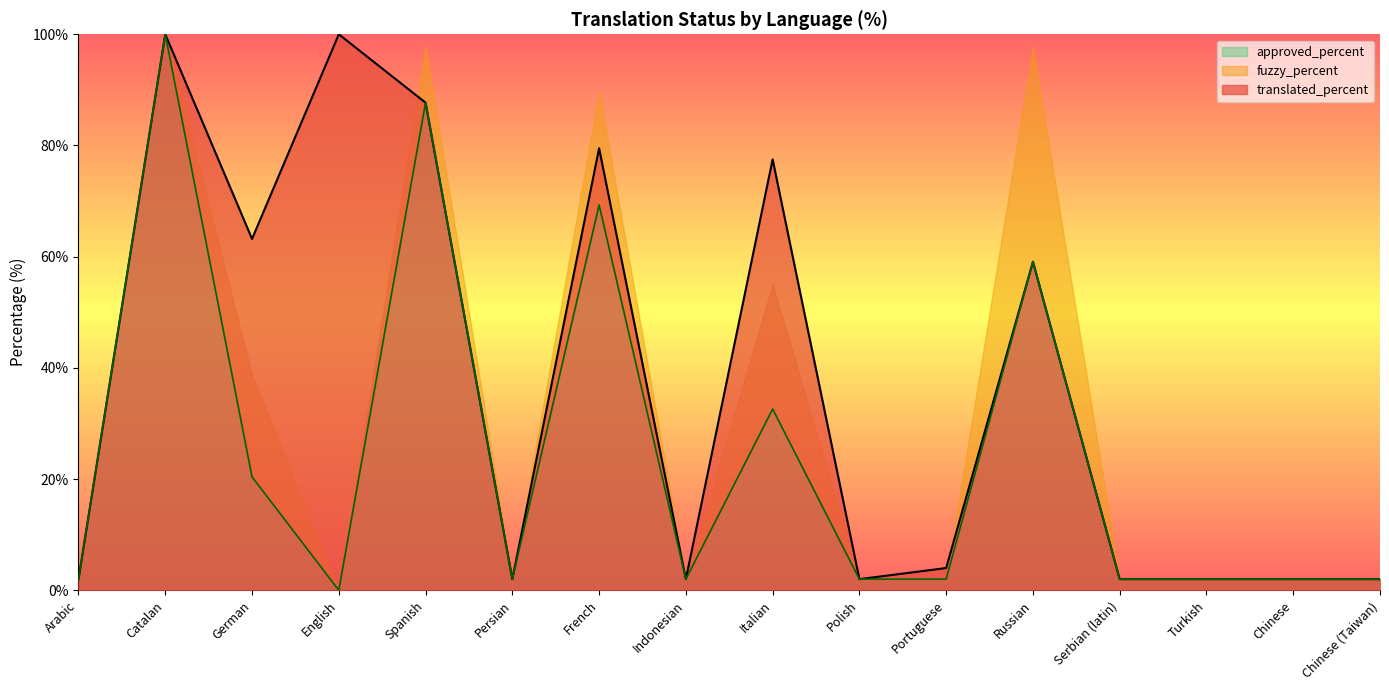

Where does the approved_percent series first go above 2?

Catalan